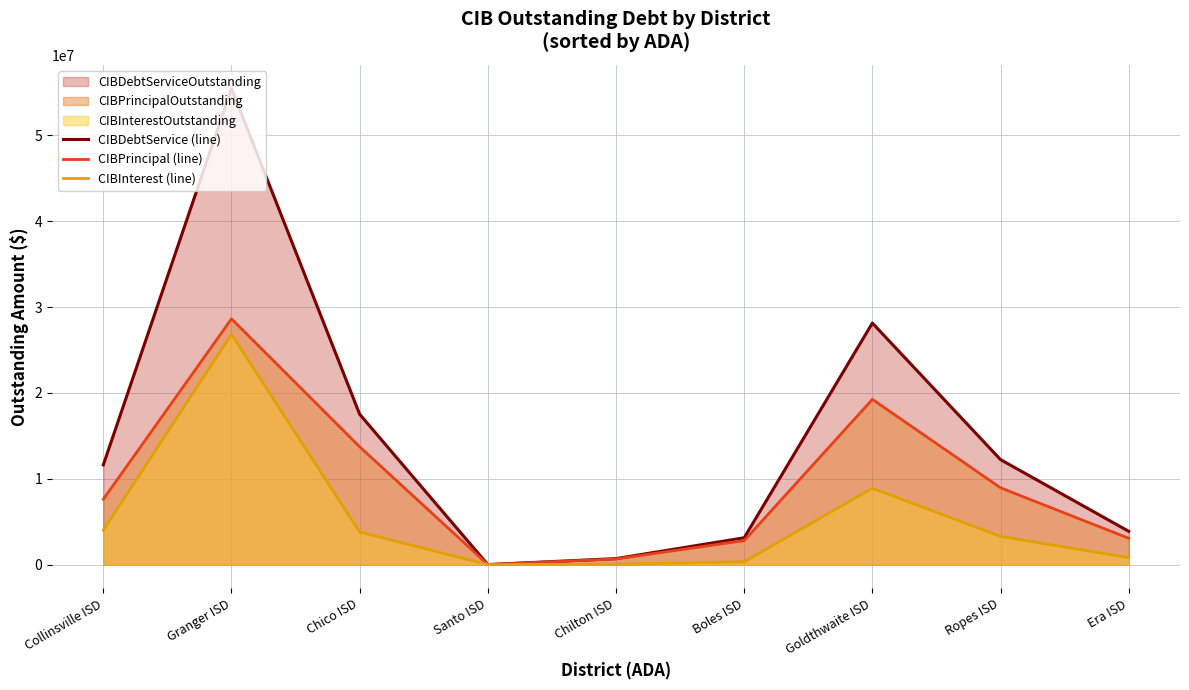

Count the number of categories in the chart.

9